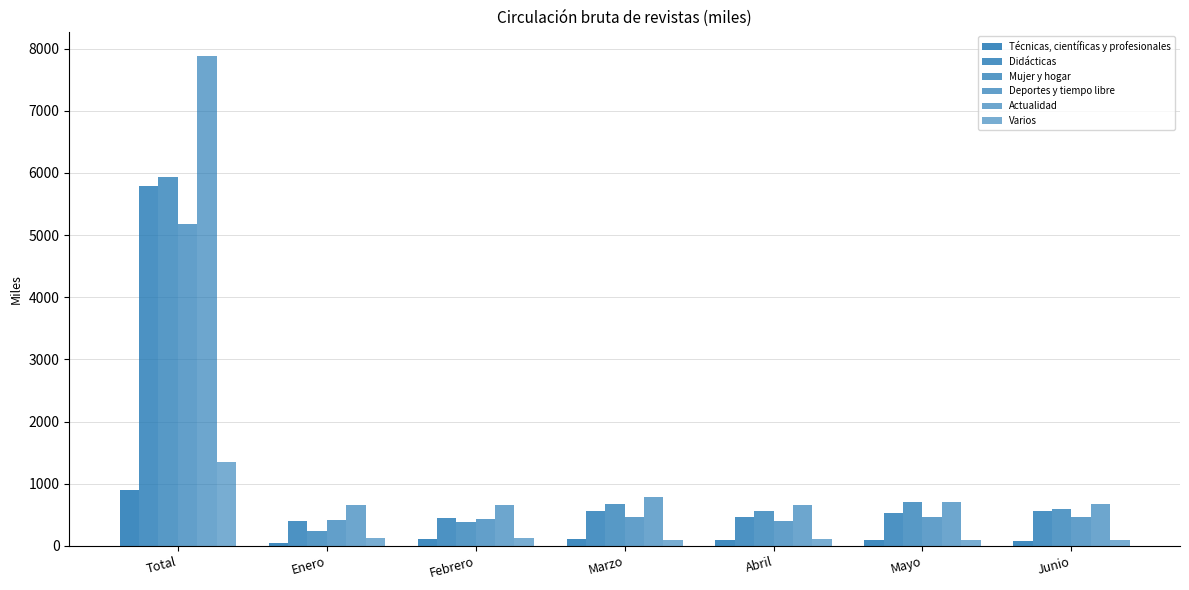

What is the greatest value displayed?

7879